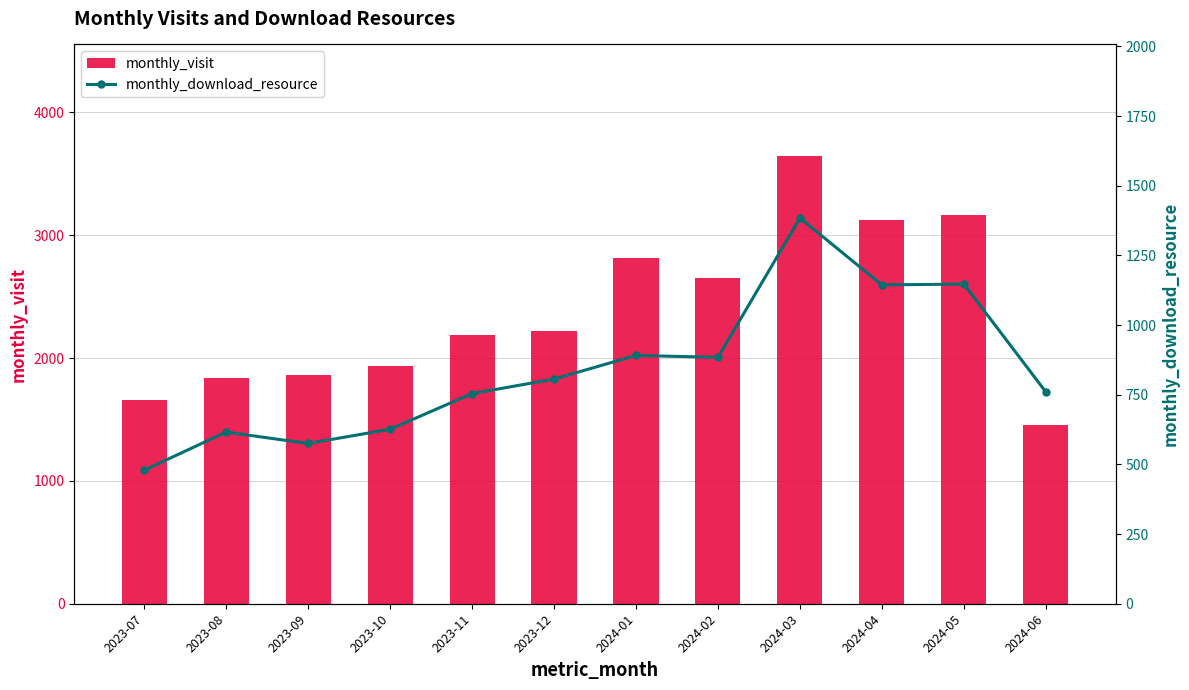

Reading left to right, what are all the values shown in this chart?

monthly_visit: 1660	1842	1859	1936	2190	2223	2818	2656	3643	3128	3168	1459
monthly_download_resource: 479	616	575	626	754	806	891	884	1384	1144	1147	760